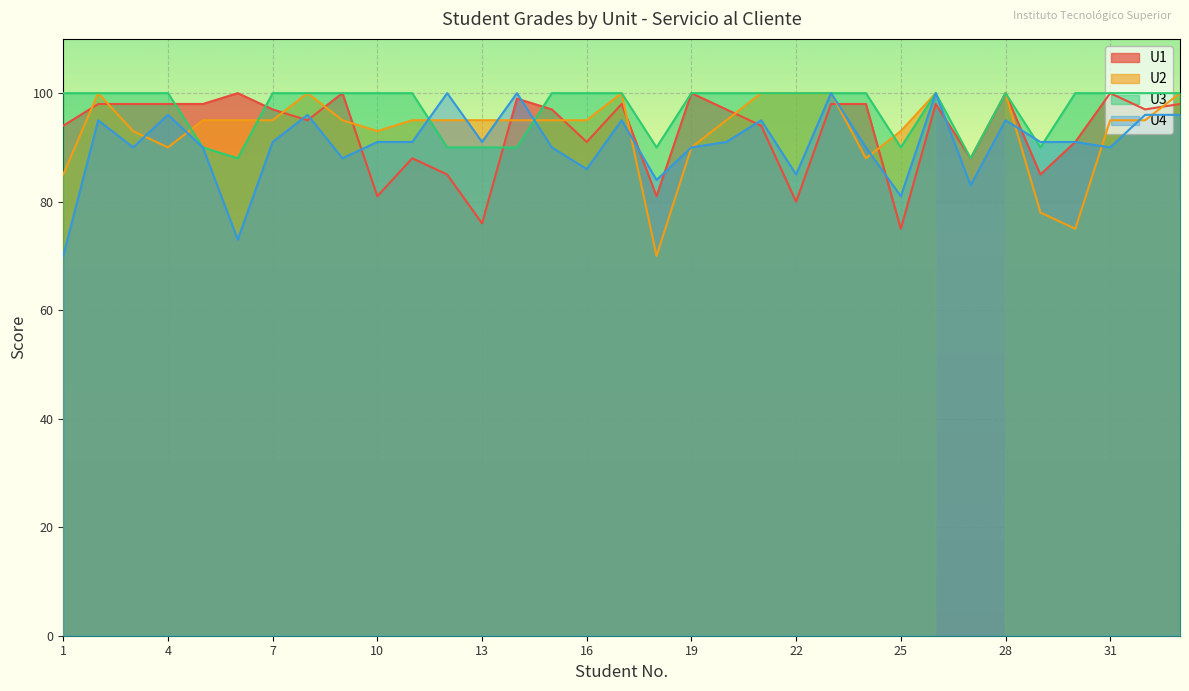

Which series changed the most between 2 and 11?

U1